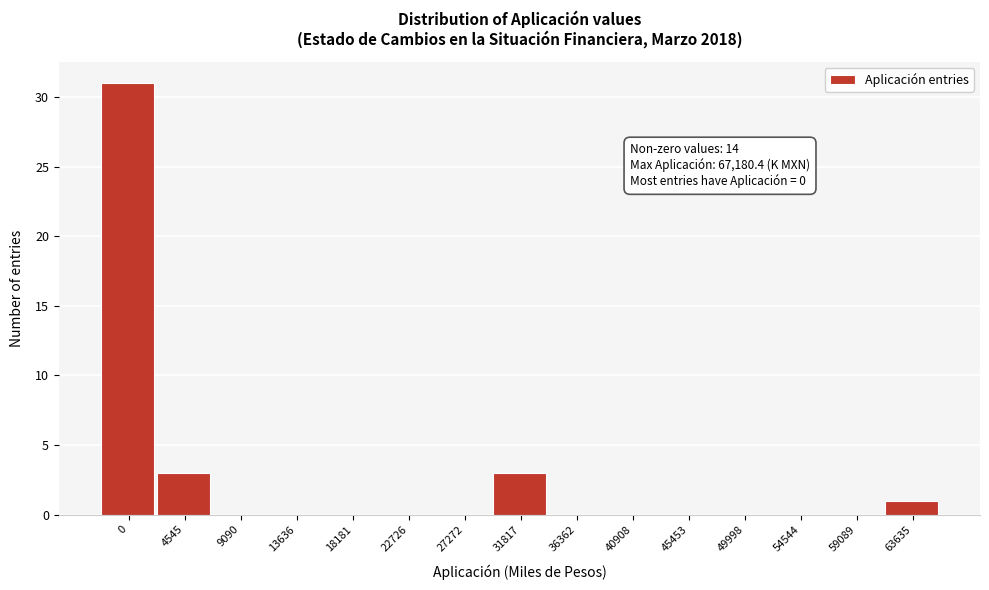

Reading left to right, transcribe all the data shown in this chart.

0=31	4545=3	9090=0	13636=0	18181=0	22726=0	27272=0	31817=3	36362=0	40908=0	45453=0	49998=0	54544=0	59089=0	63635=1